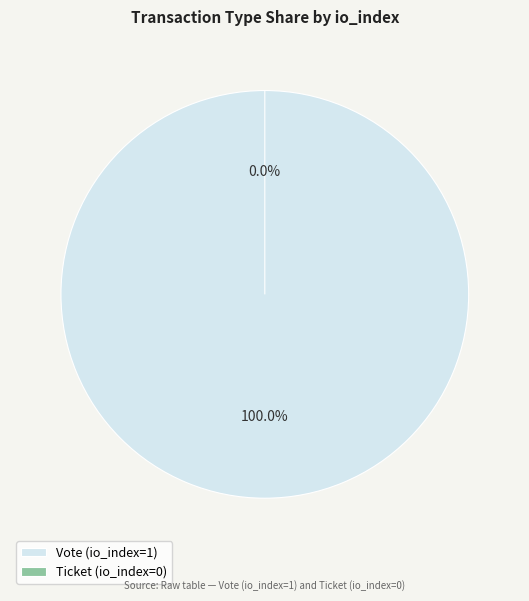

Rank the categories by value from lowest to highest.

Ticket, Vote